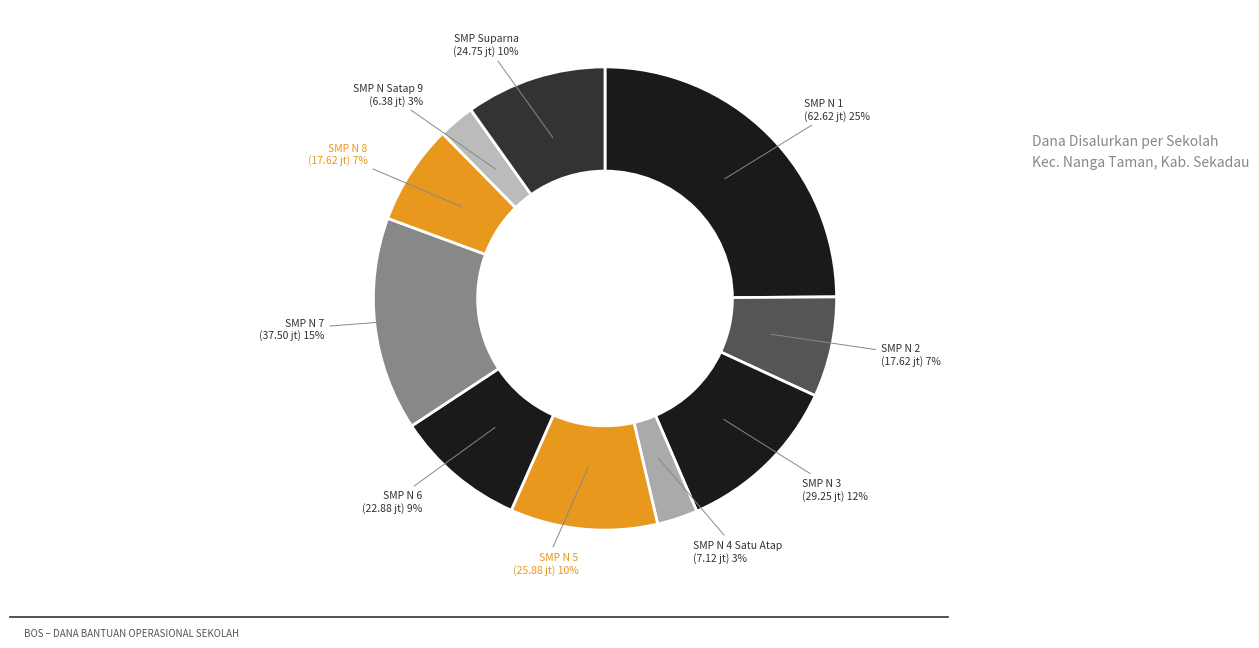

Is there any slice that represents more than half of the pie?

No